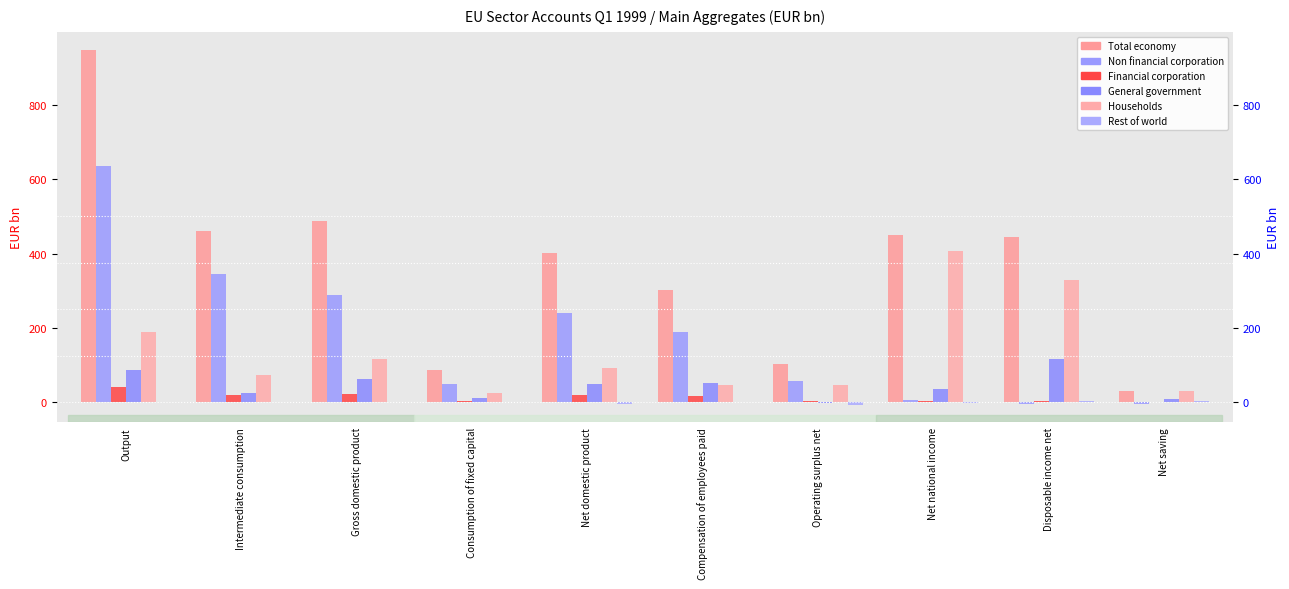

At how many categories does at least one series exceed 811?

1